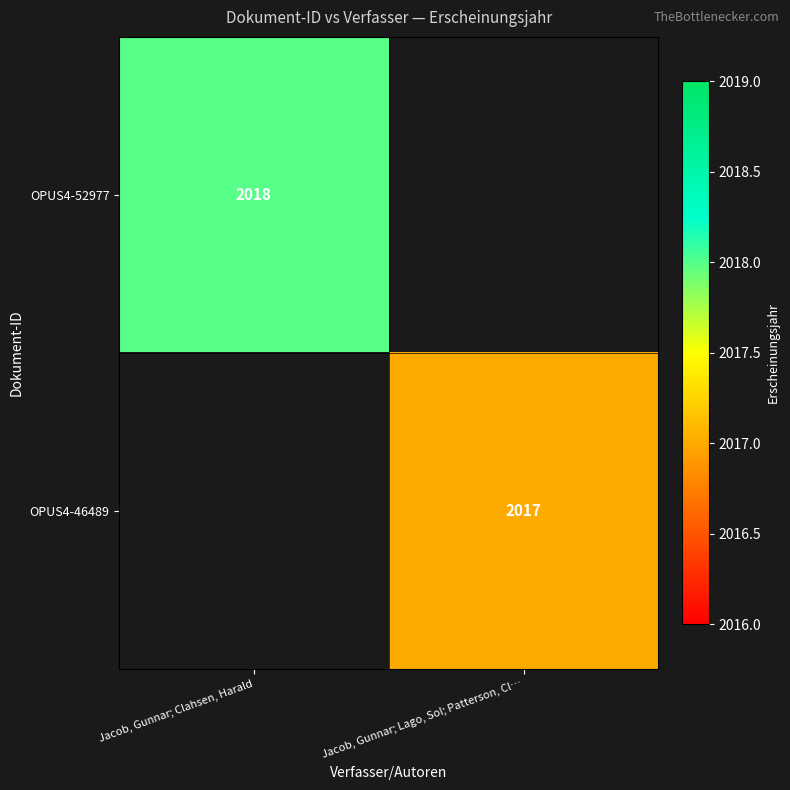

Between Jacob, Gunnar; Lago, Sol; Patterson, Cl… and Jacob, Gunnar; Clahsen, Harald, which is larger?

Jacob, Gunnar; Clahsen, Harald